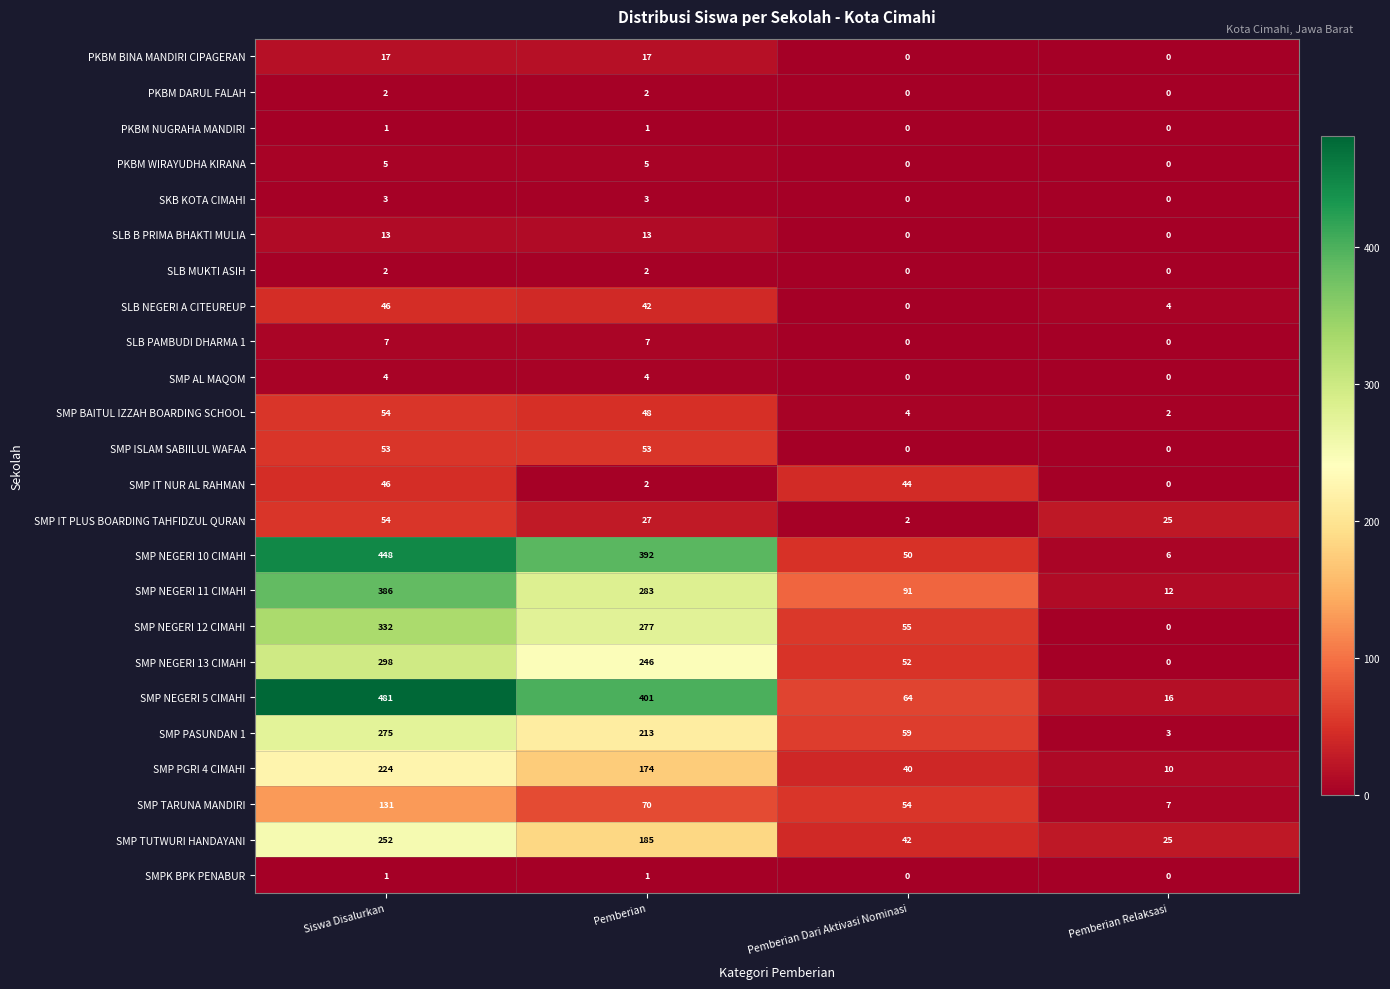

Which series has the largest total across all categories?

SMP NEGERI 5 CIMAHI